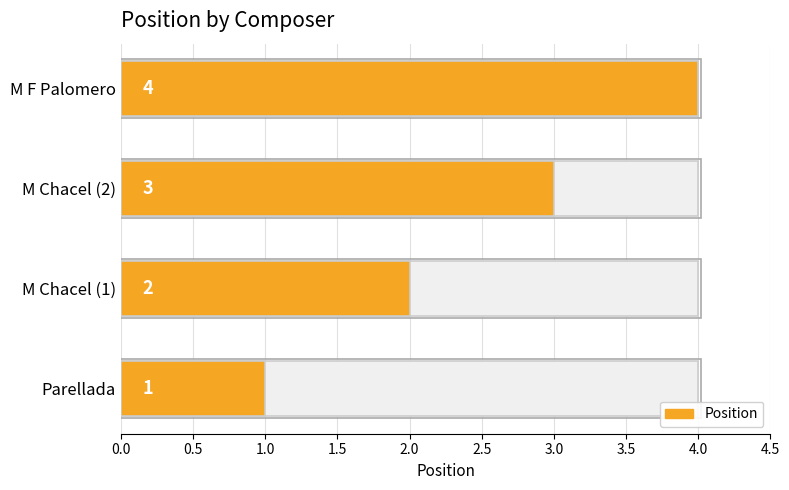

How many data points does each series have?

4